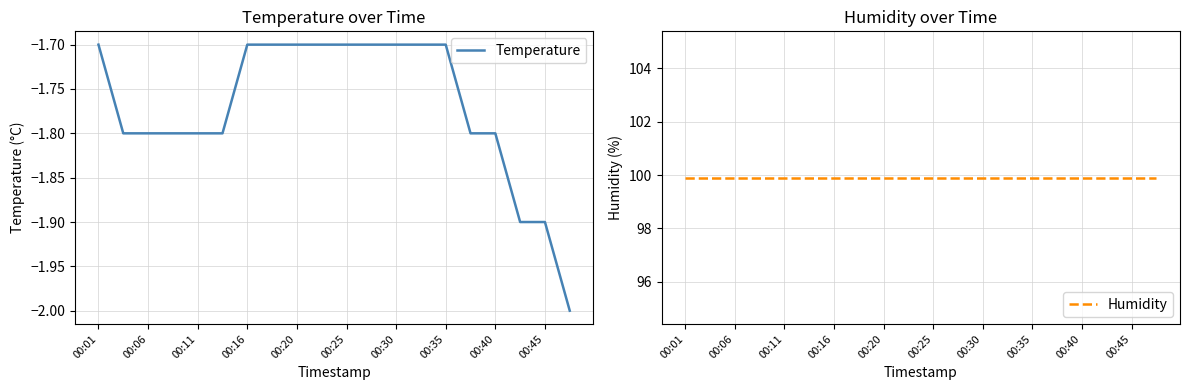

What is the total value across all series at 17?

98.0